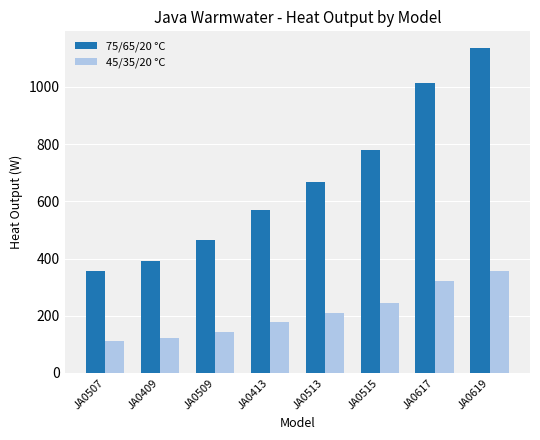

What is the minimum value for 45/35/20 °C?

113.3